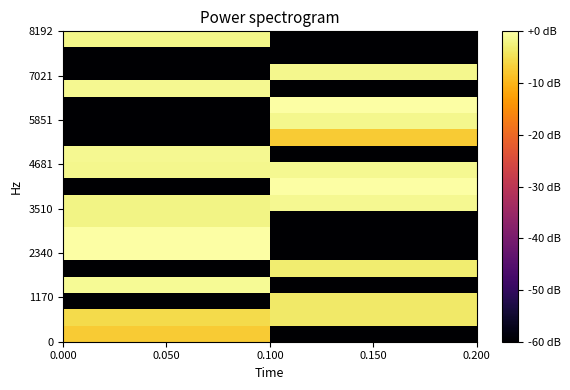

What is the total value across all series at 0.150?

-603.7